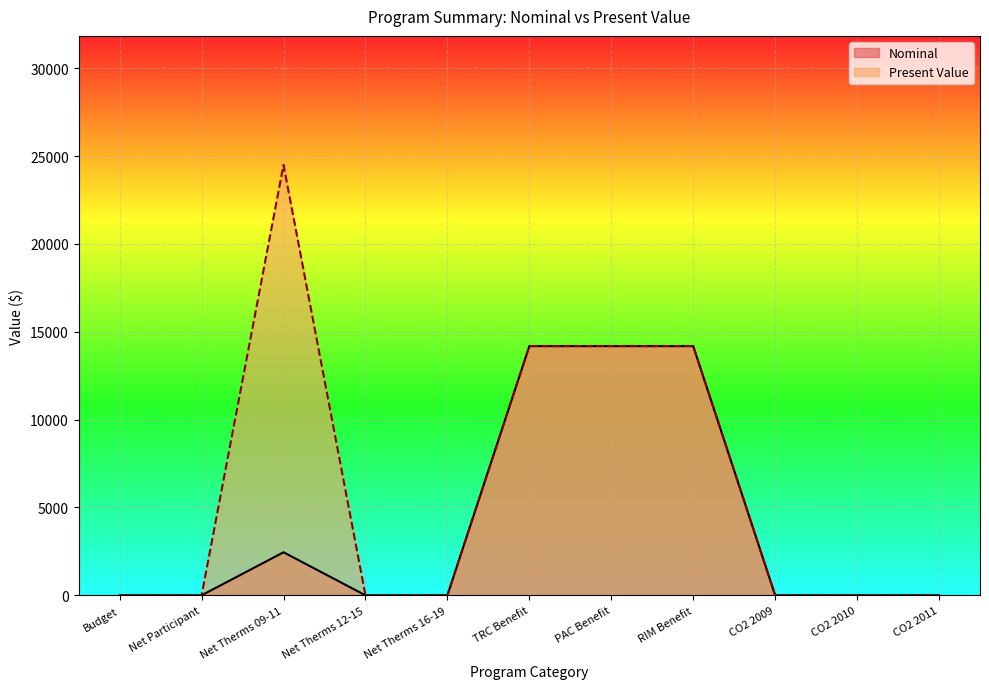

Which series has the largest total across all categories?

Present Value